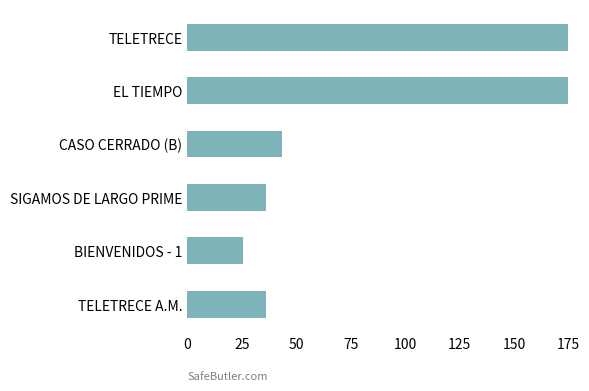

What position from the bottom is EL TIEMPO?

5